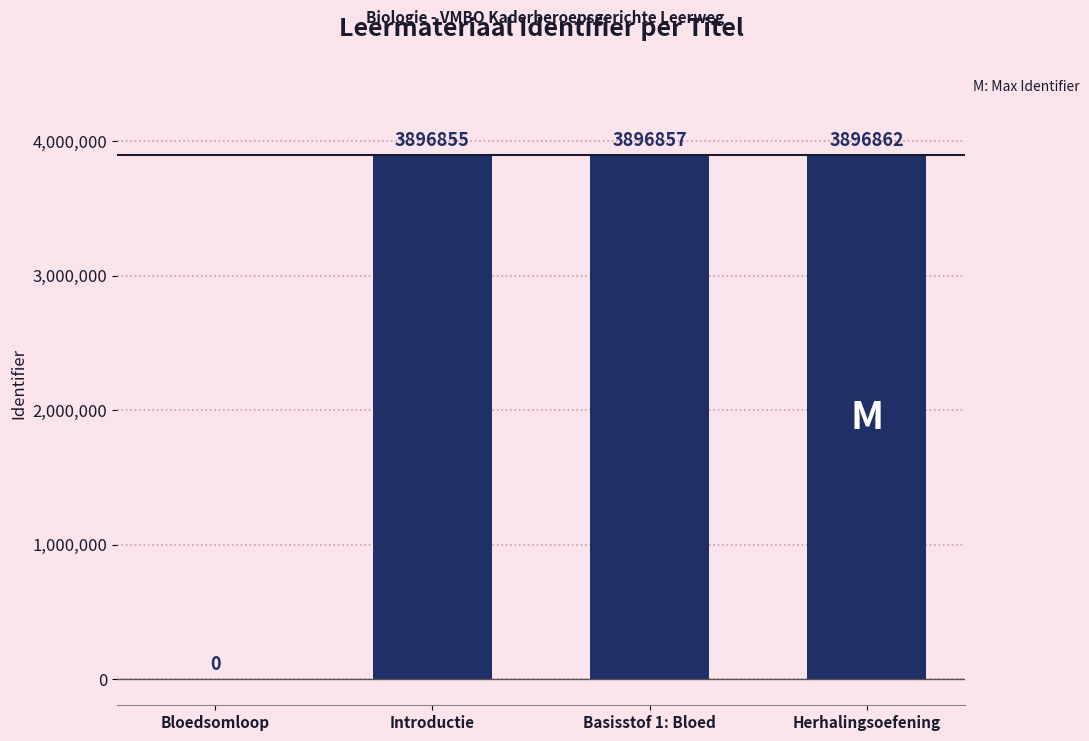

What is the sum of the values at Herhalingsoefening and Bloedsomloop?

3896862